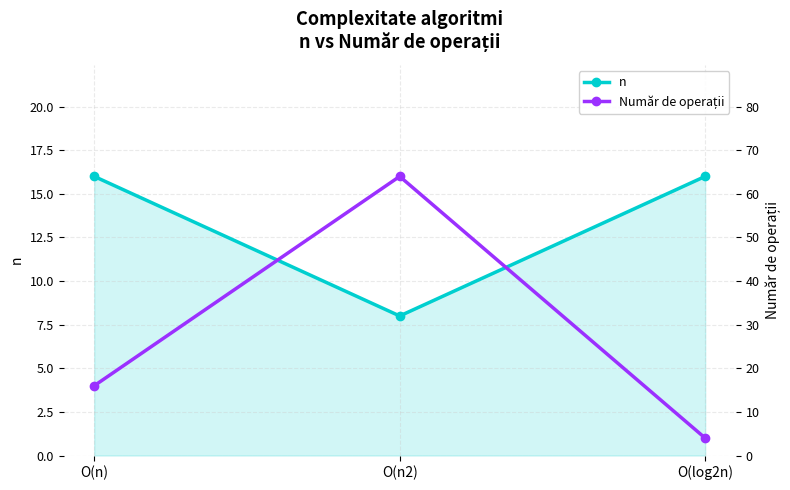

What position from the left is O(log2n)?

3